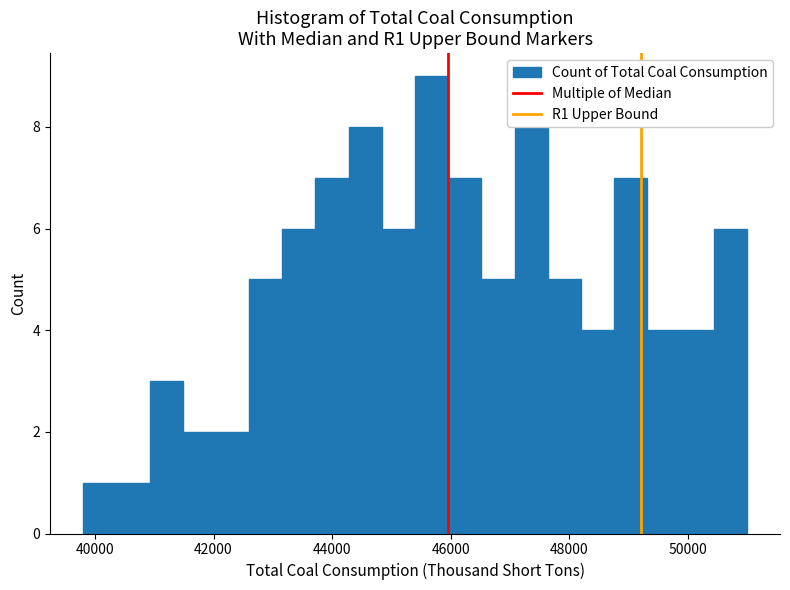

Read against the x-axis, roughly where is the centre of the tallest bar?

45600